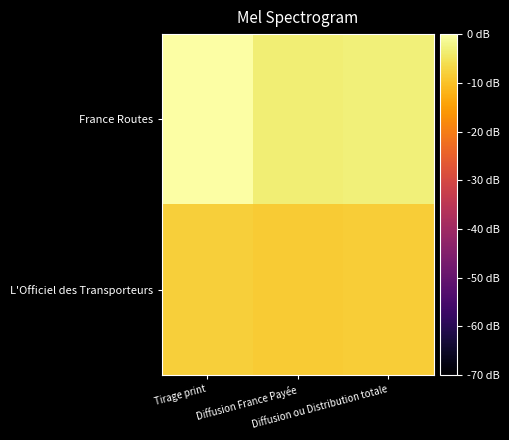

Reading right to left, extract all data points from this chart.

France Routes: Diffusion ou Distribution totale=-3.2	Diffusion France Payée=-3.6	Tirage print=0.0
L'Officiel des Transporteurs: Diffusion ou Distribution totale=-8.2	Diffusion France Payée=-8.6	Tirage print=-8.0